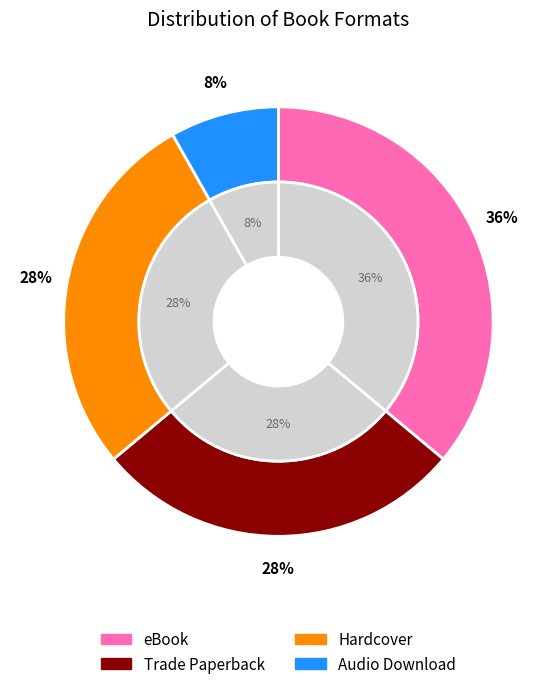

Rank the categories by value from lowest to highest.

Audio Download, Trade Paperback, Hardcover, eBook